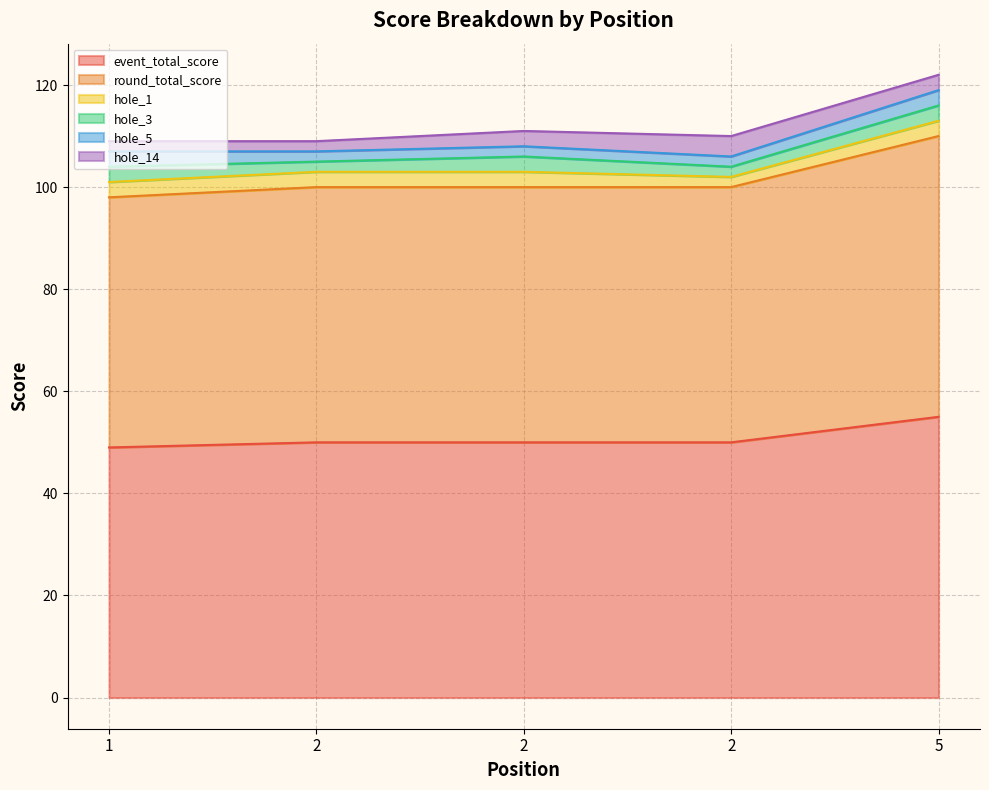

What is the lowest value of the hole_5 series?

2